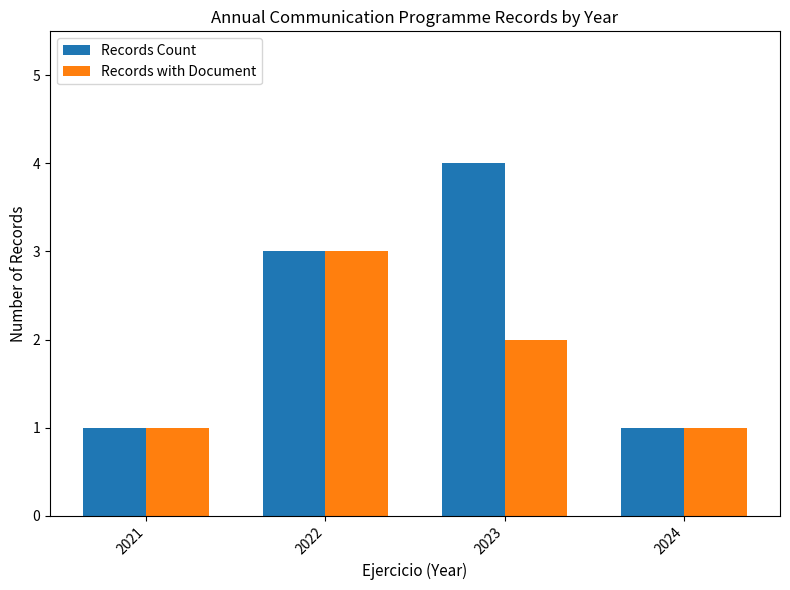

List the series in order of their peak value, highest first.

Records Count, Records with Document